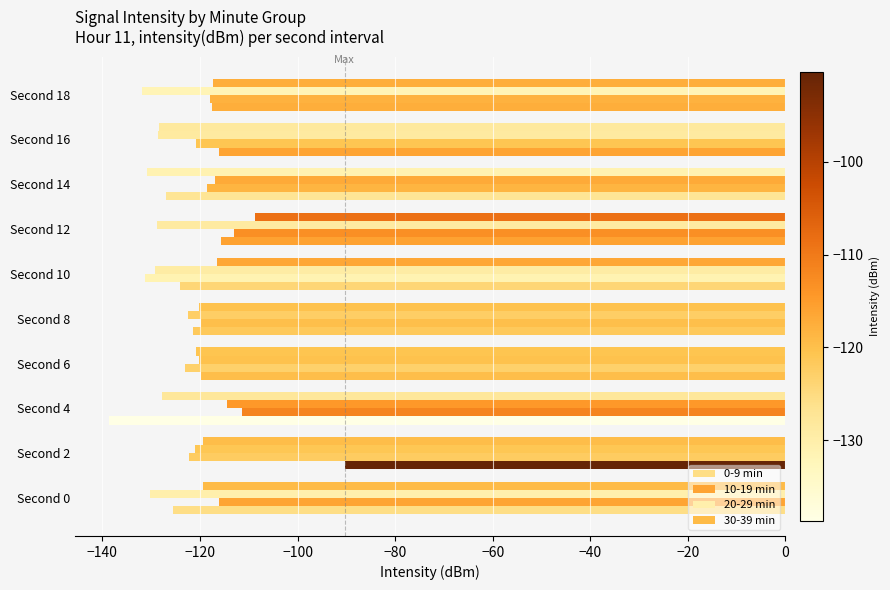

Which series has the largest range (max minus min)?

0-9 min